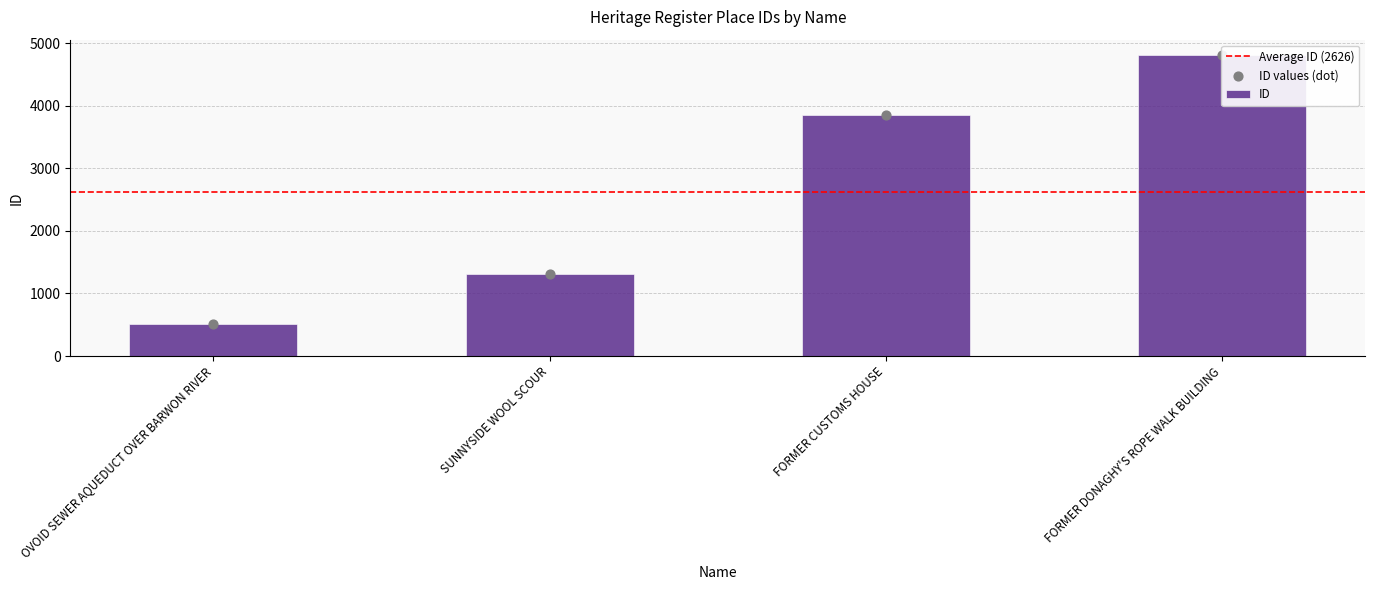

What is the change in value from SUNNYSIDE WOOL SCOUR to FORMER CUSTOMS HOUSE?

+2539